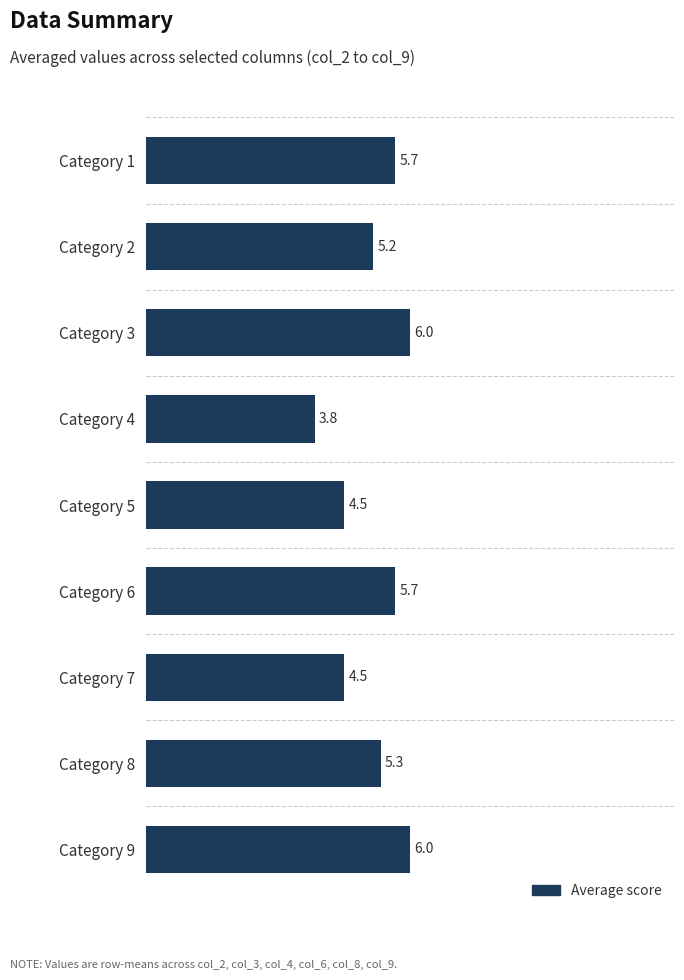

Does the chart contain any negative values?

No